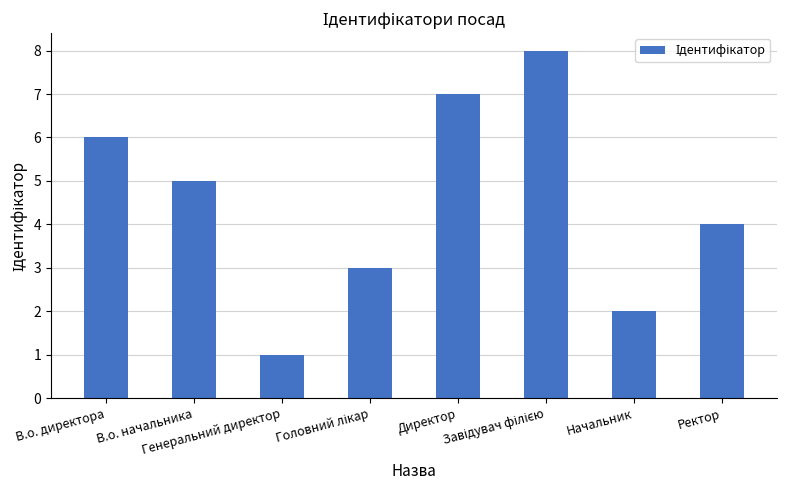

Reading right to left, transcribe all the data shown in this chart.

4	2	8	7	3	1	5	6